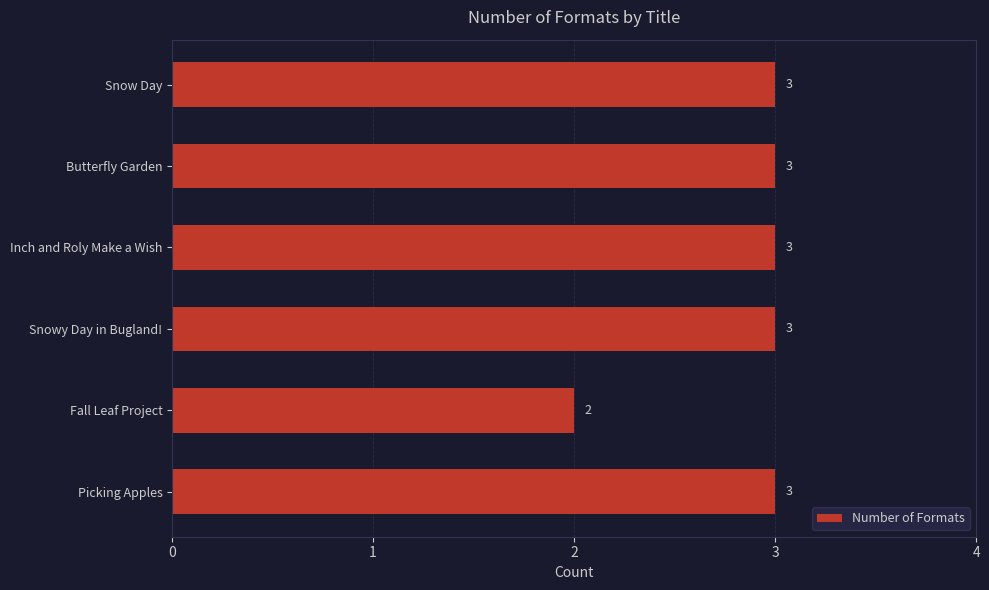

The value at Snow Day is 1. True or false?

False